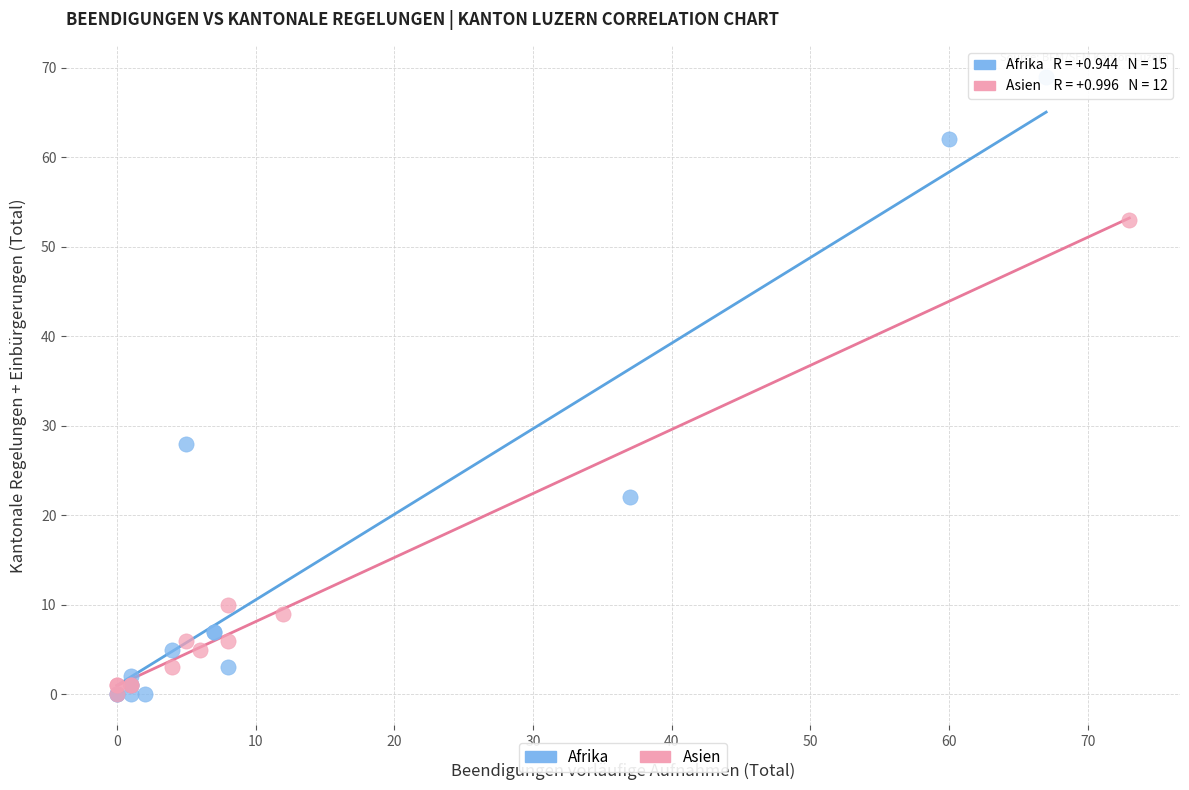

Which series reaches the maximum Y coordinate?

Afrika